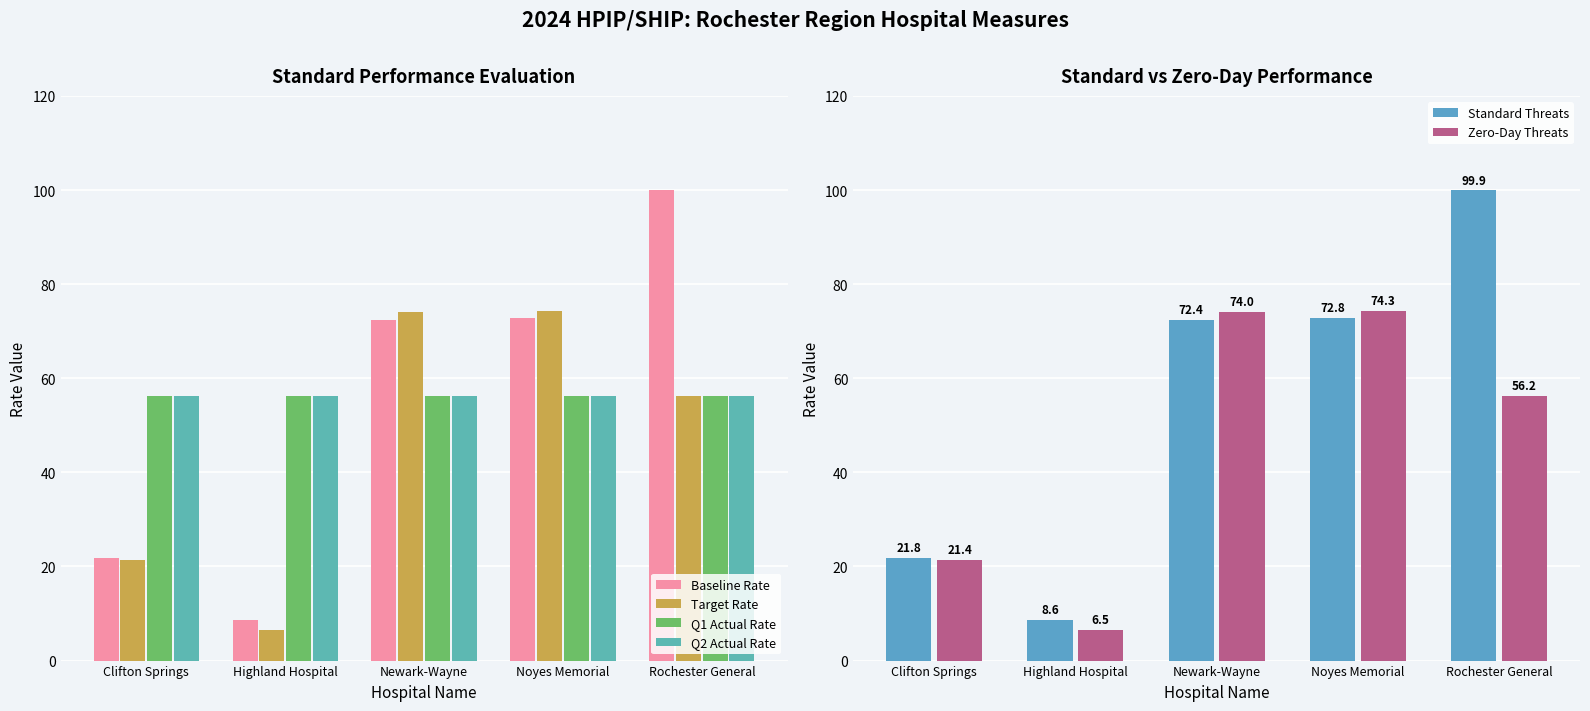

What is the label of the 3rd bar from the right?

Newark-Wayne